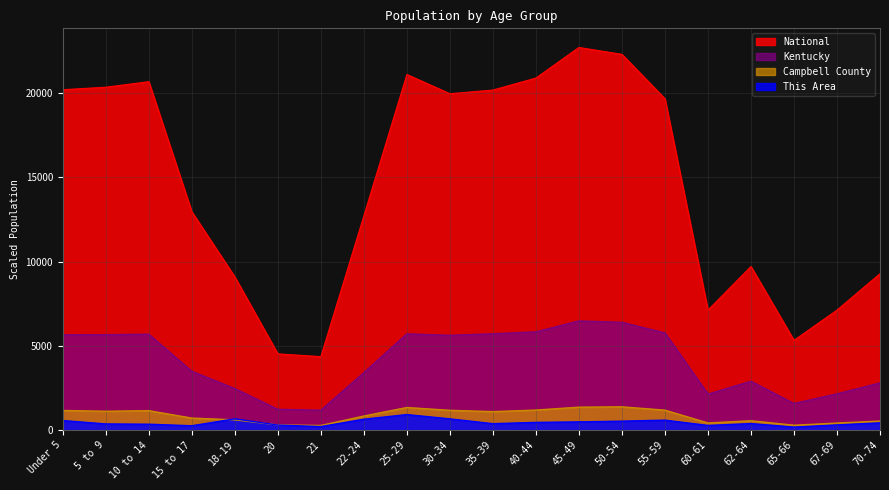

At which label does This Area reach its minimum?

65-66